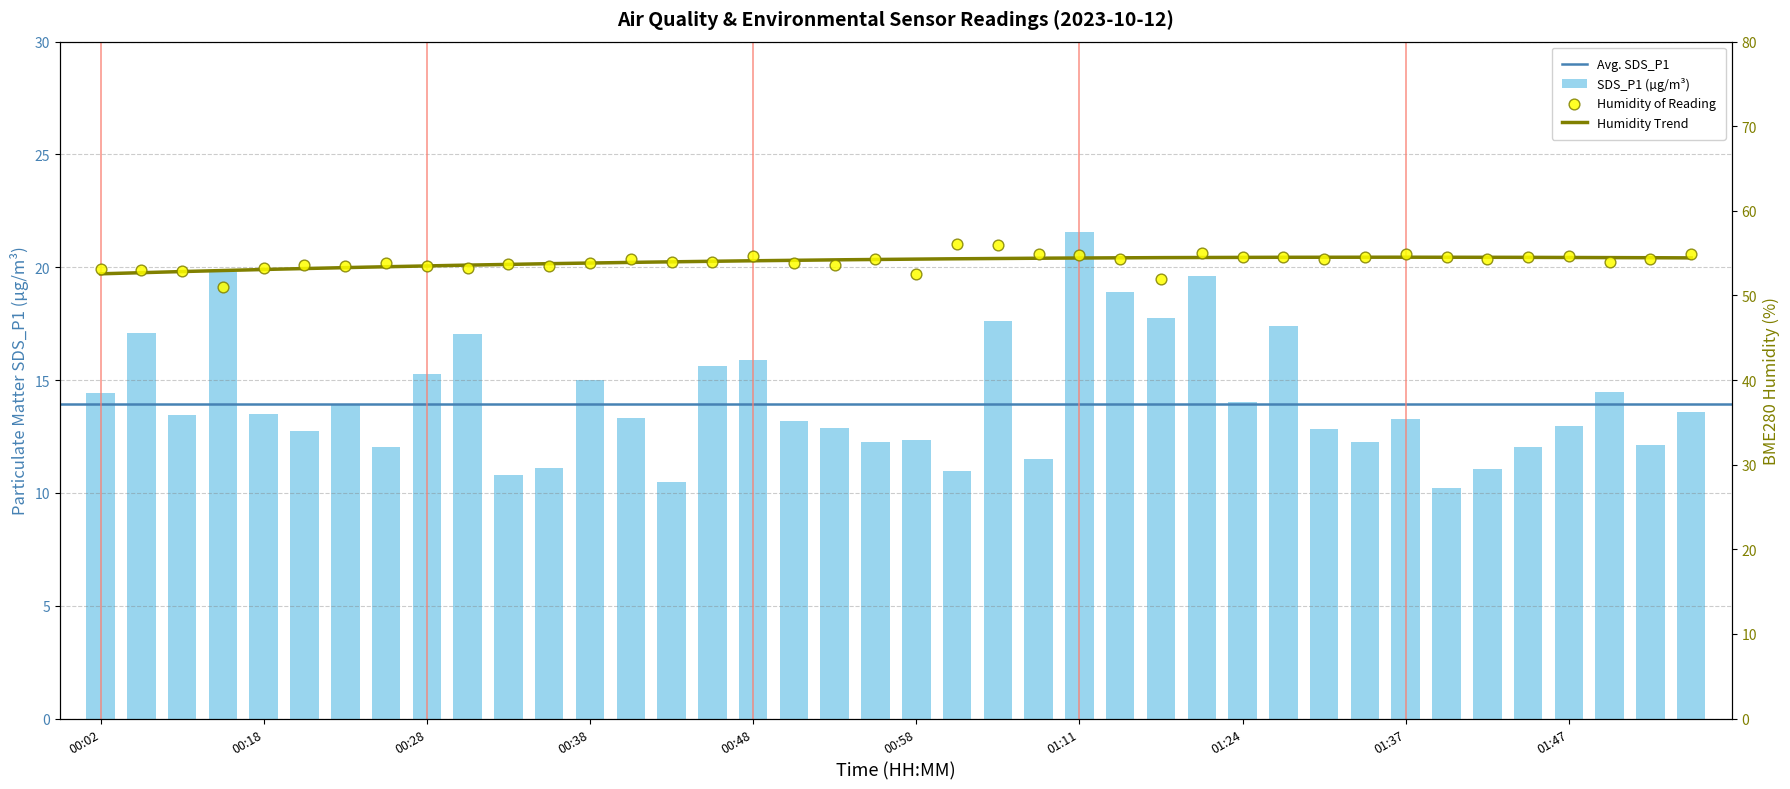

At how many categories does at least one series exceed 25?

40